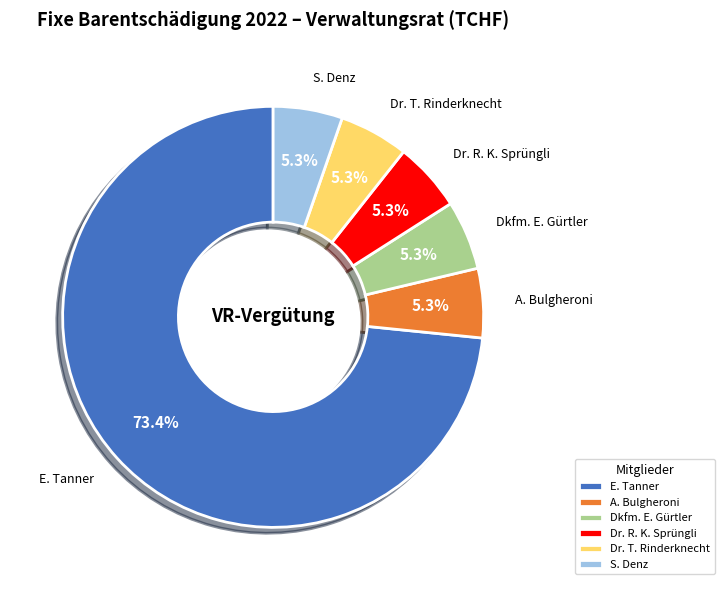

Is there any slice that represents more than half of the pie?

Yes